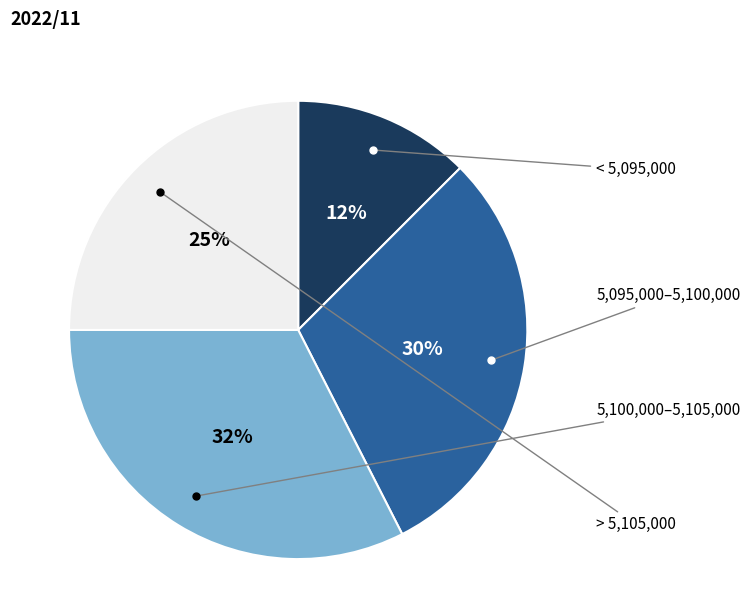

To the nearest percent, what is the average slice percentage?

25%